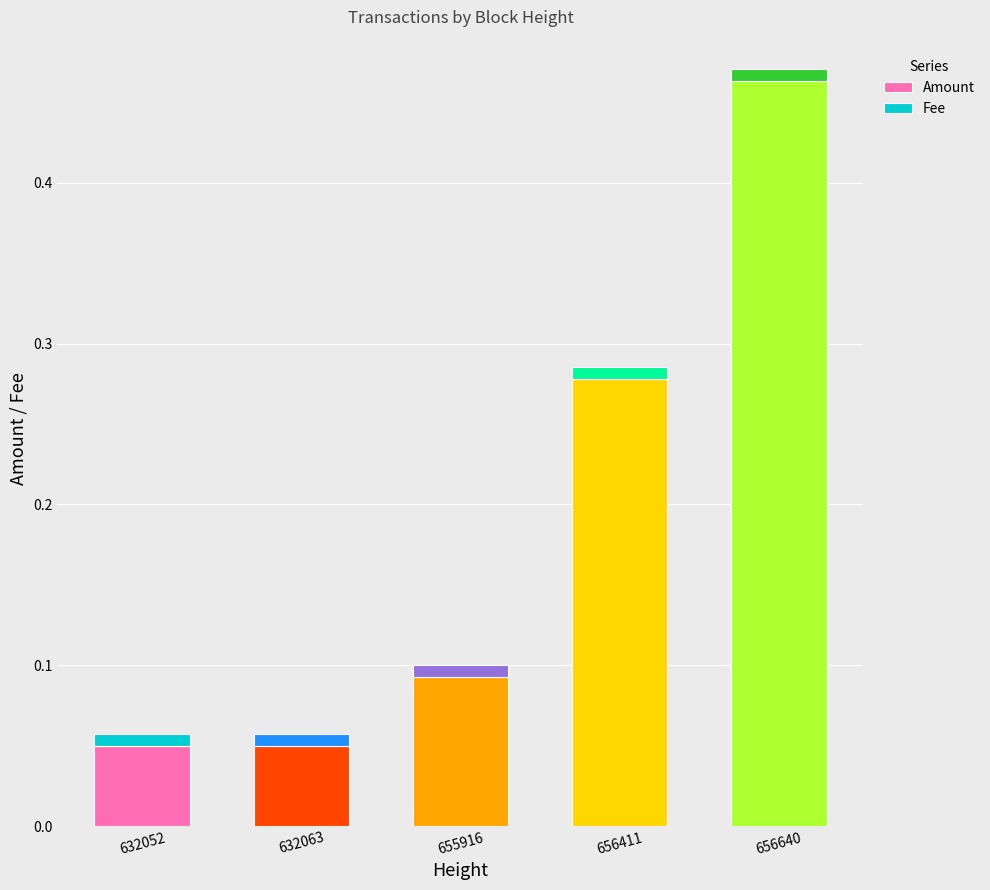

At which category is the sum across all series the highest?

656640